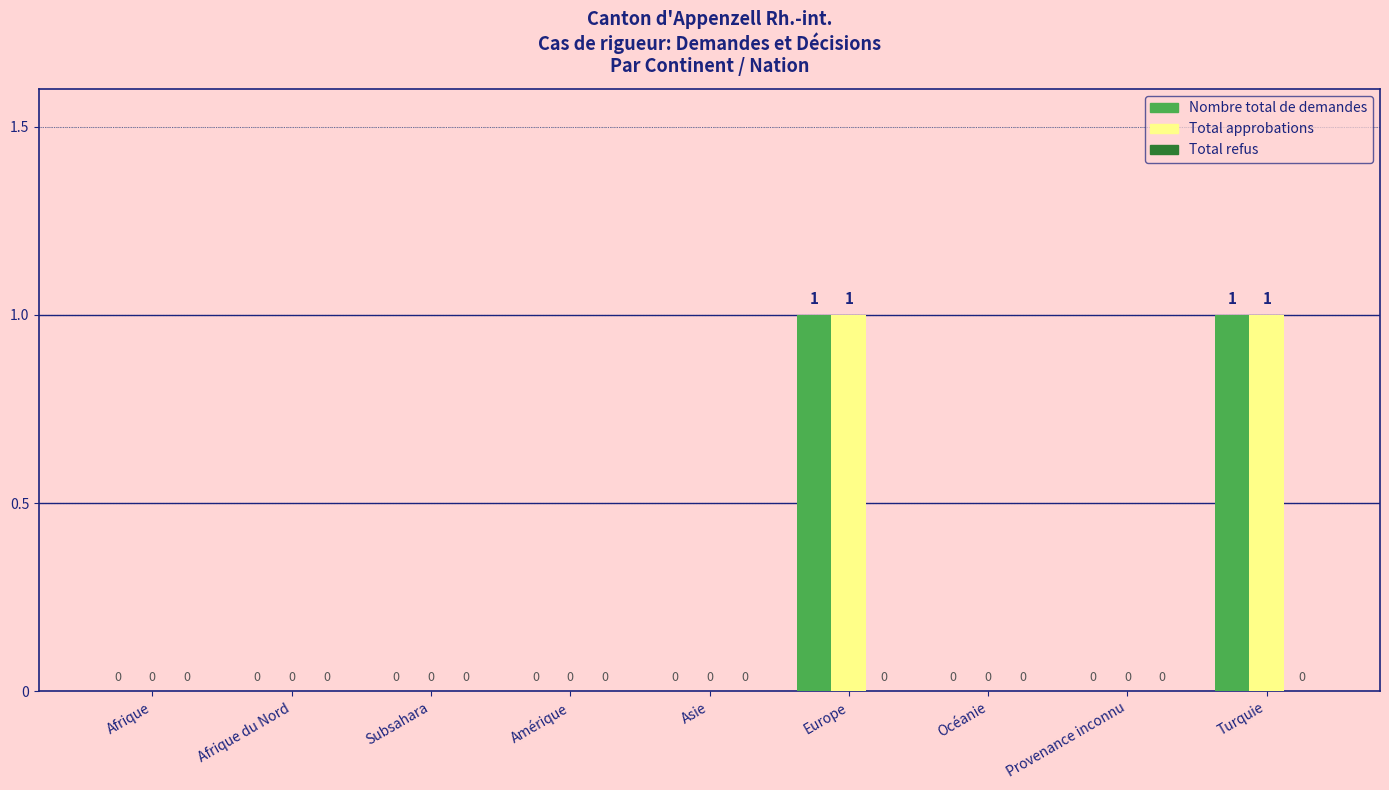

The value of Total approbations at Asie is -1. True or false?

False